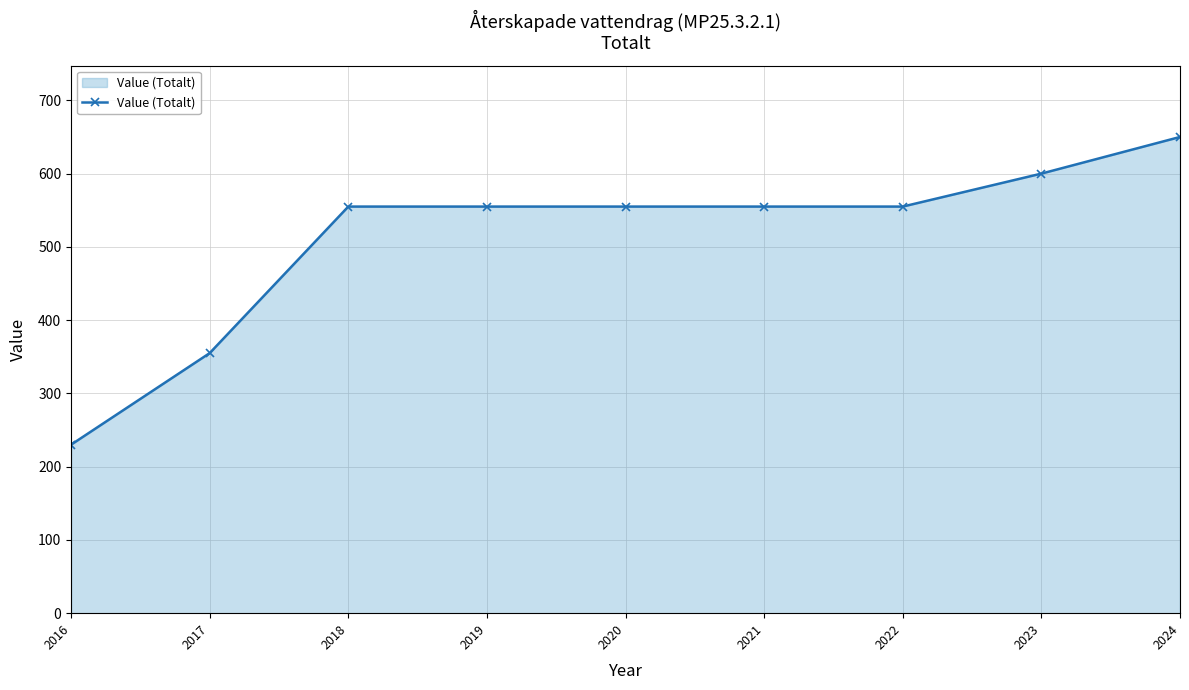

Does the chart display data point markers on the line(s)?

Yes